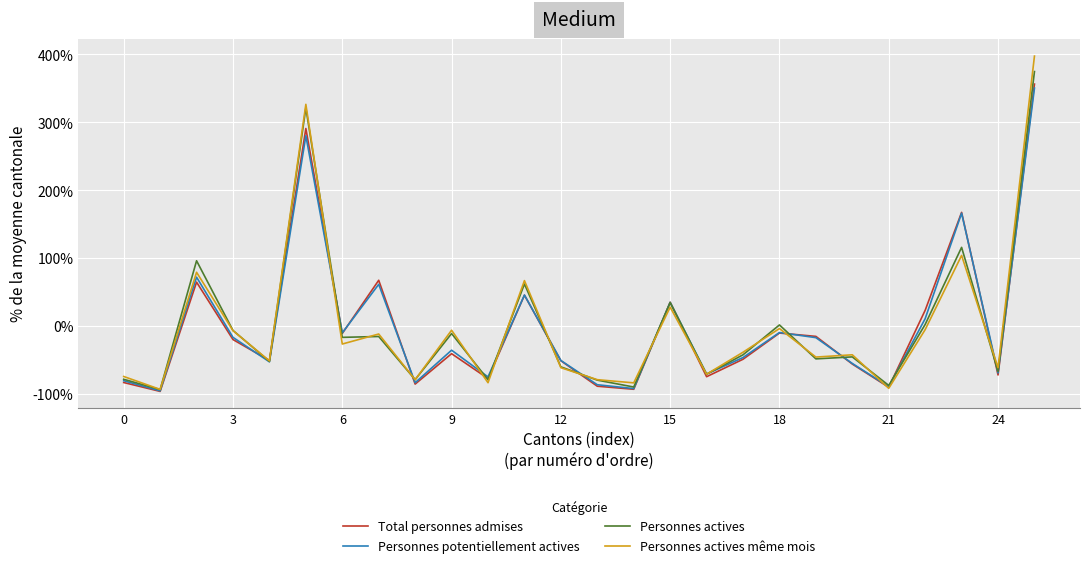

What is the maximum value shown in the chart?

397.6